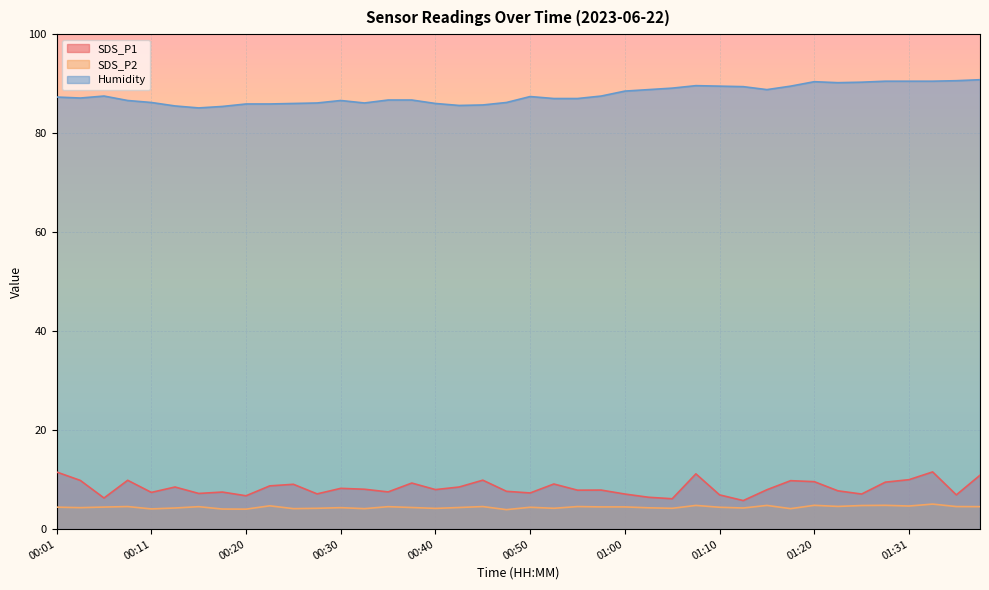

What is the label of the 5th point from the left?

00:11